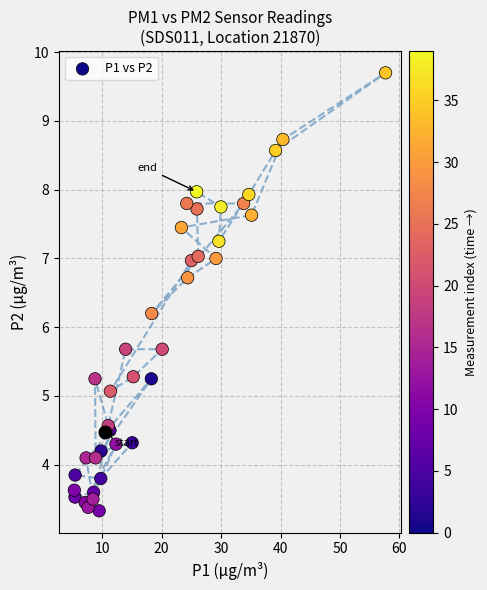

What Y value in the scatter plot is closest to 6?

6.2